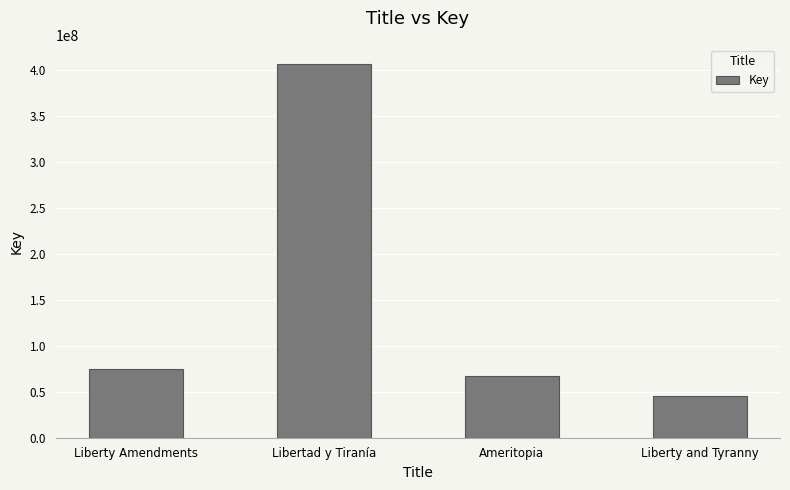

Is it true that the value at Ameritopia is 120054425?

False